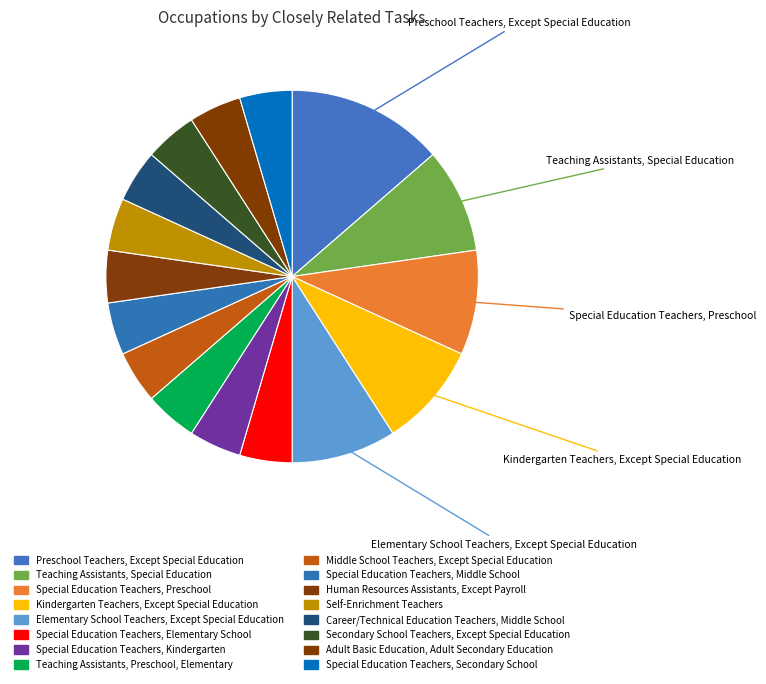

Does any single category account for the majority?

No